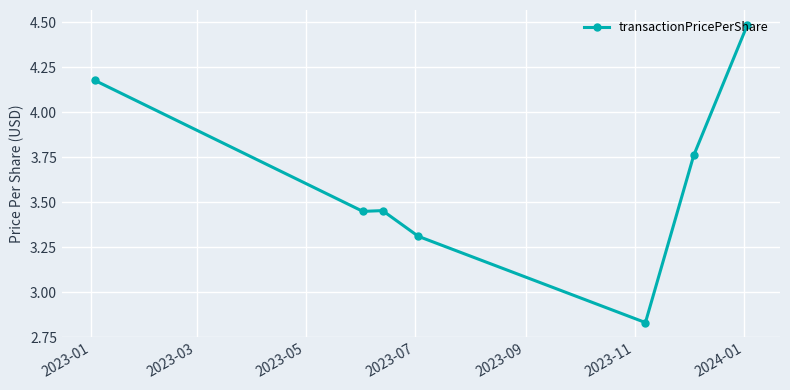

What is the maximum value shown in the chart?

4.5